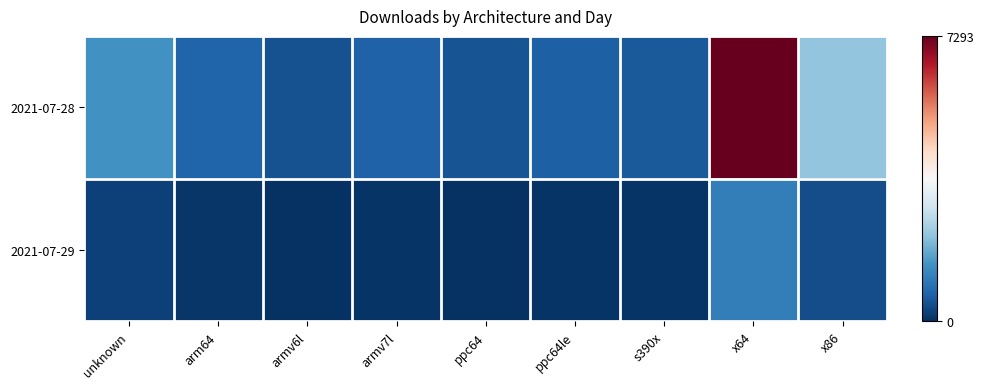

Reading left to right, what are all the values shown in this chart?

2021-07-28: unknown=1442	arm64=716	armv6l=482	armv7l=708	ppc64=485	ppc64le=671	s390x=571	x64=7293	x86=2221
2021-07-29: unknown=239	arm64=111	armv6l=52	armv7l=84	ppc64=48	ppc64le=83	s390x=62	x64=1124	x86=404